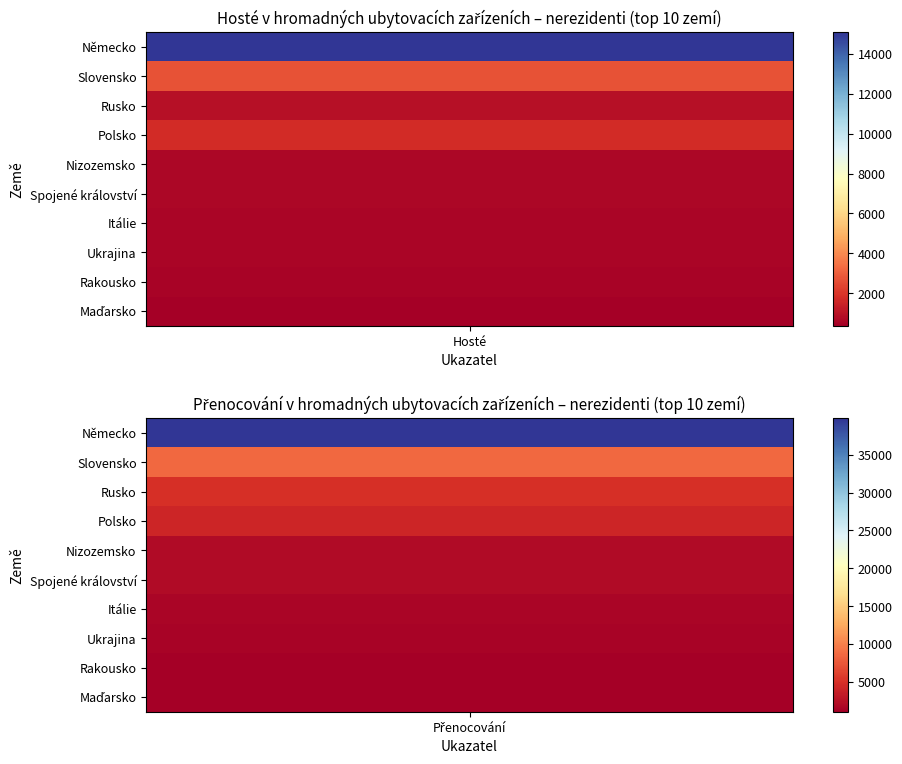

What is the difference between the maximum and minimum values in the Spojené království series?

1402